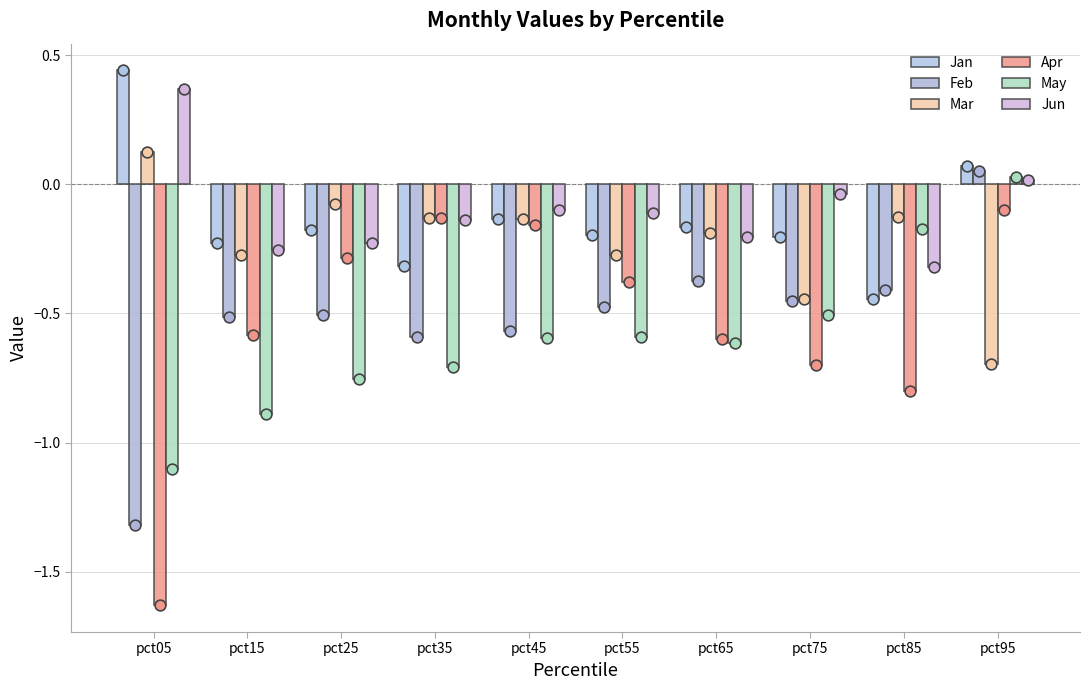

Which series has the largest total across all categories?

Jun